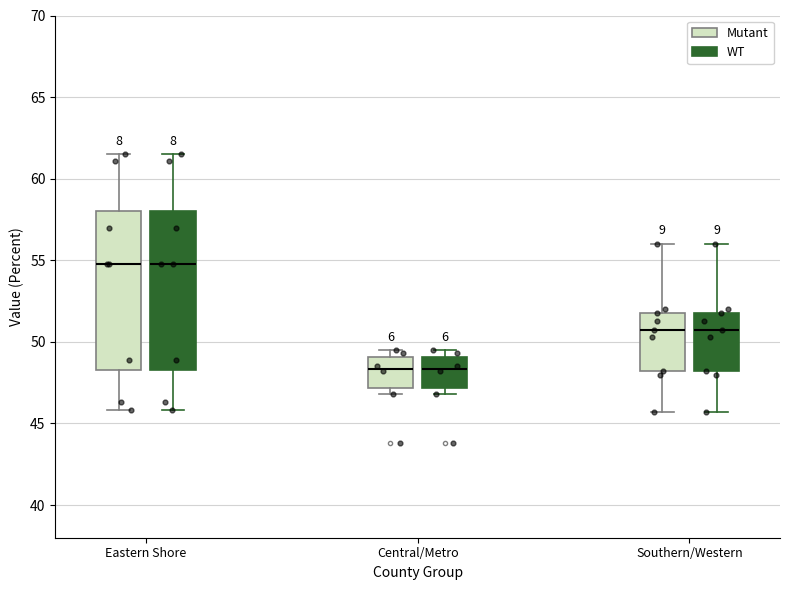

Where is the upper edge of the box for Southern/Western (Mutant) on the y-axis? The values are not printed on the chart, so give them approximately, as read against the axis.

52.0